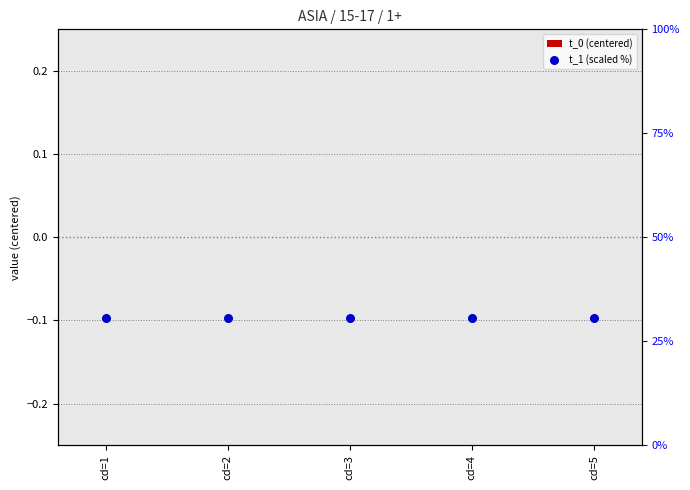

At how many categories does at least one series exceed 12?

5